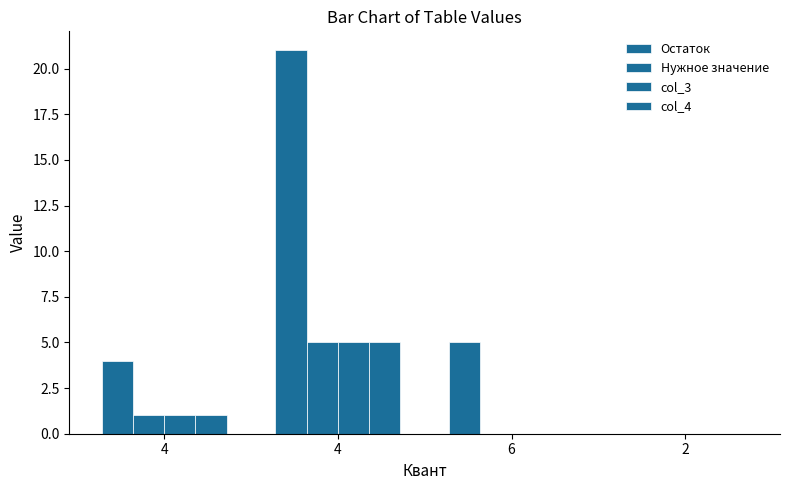

How many categories are shown in the chart?

4